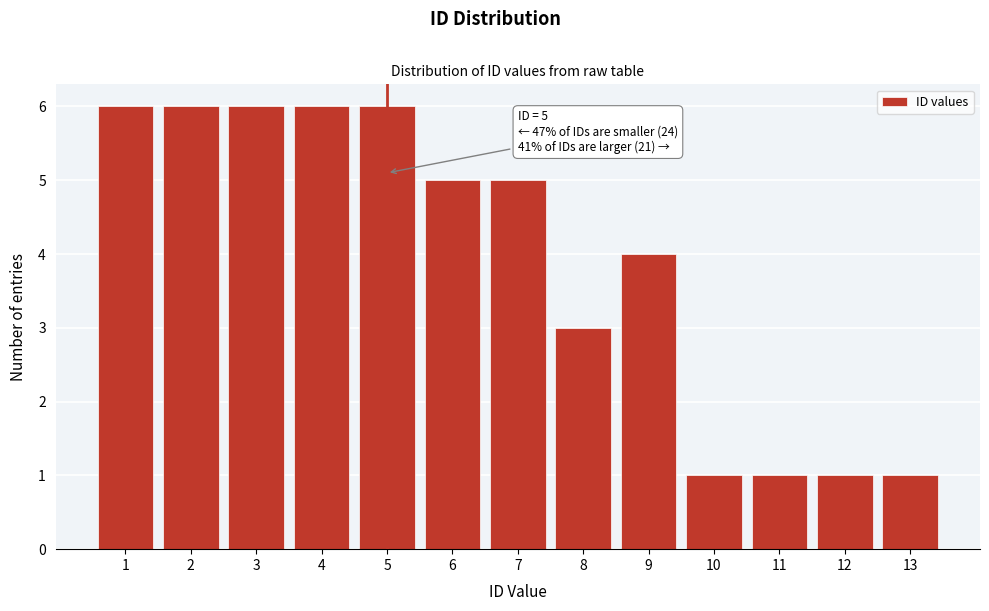

Reading left to right, list all the values displayed in this chart.

6	6	6	6	6	5	5	3	4	1	1	1	1